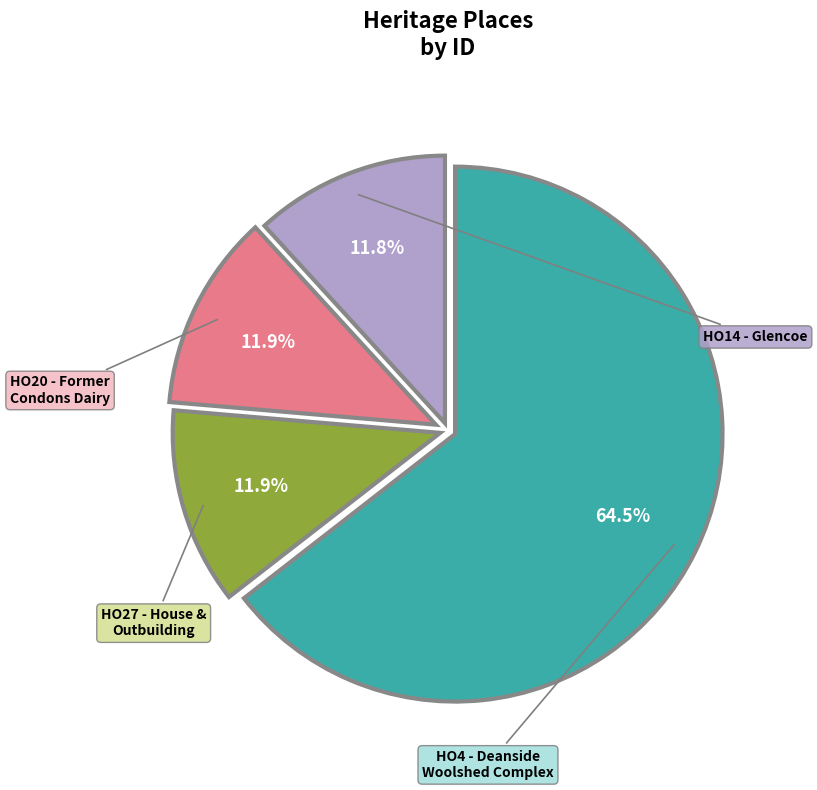

Is there a majority slice in this chart?

Yes